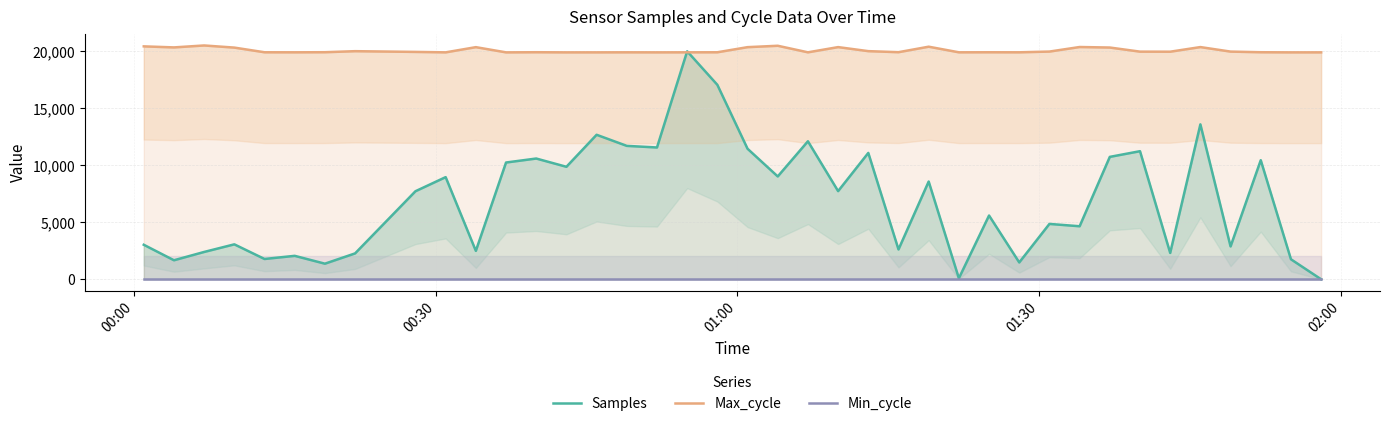

How many lines are shown in the chart?

3